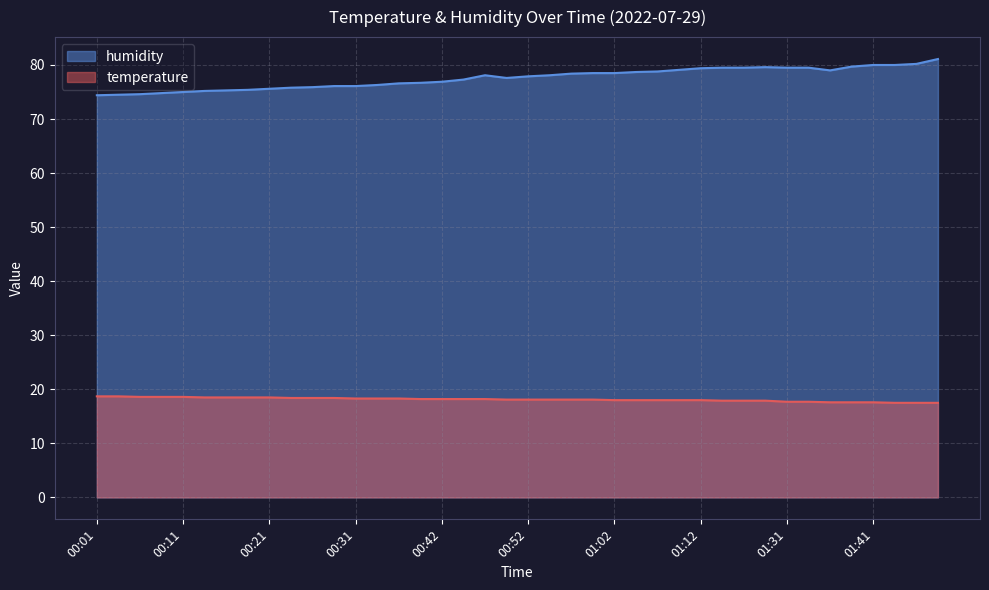

The value of temperature at 01:49 is 17.5. True or false?

True